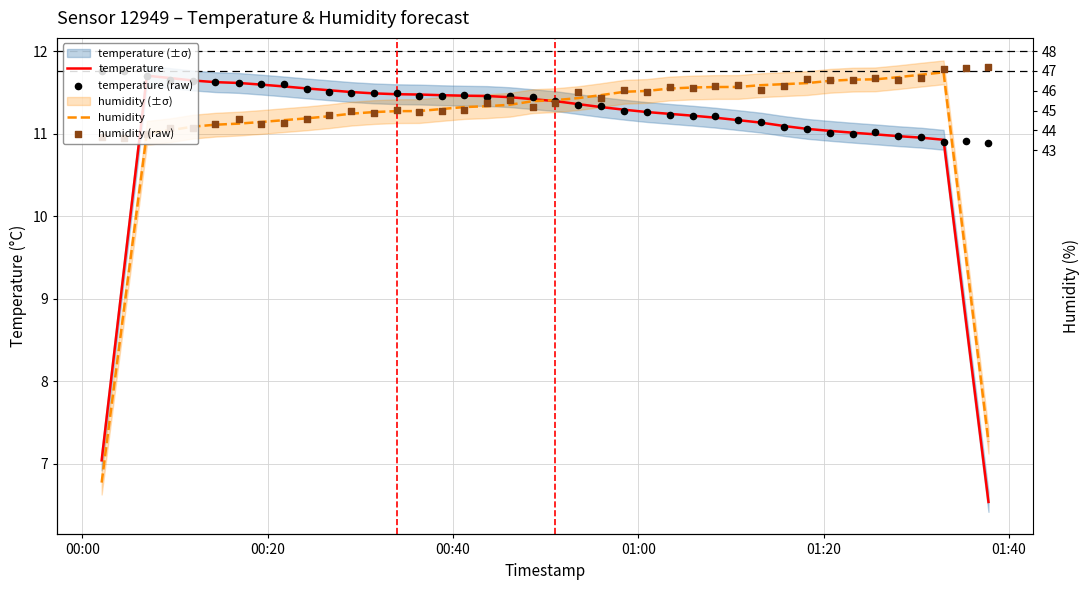

Which series contains the lowest Y value?

temperature